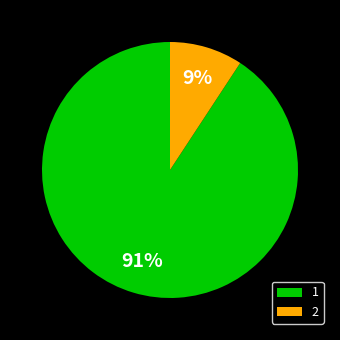

True or false: 1 accounts for 79% of the total.

False